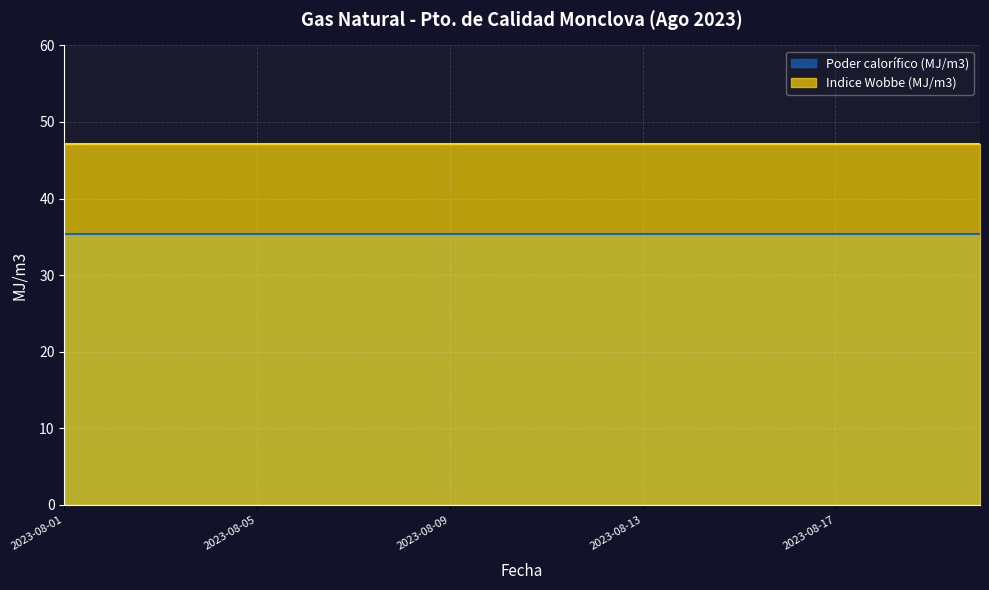

Reading left to right, transcribe all the data shown in this chart.

Poder calorífico (MJ/m3): 2023-08-01=35.4	2023-08-02=35.4	2023-08-03=35.4	2023-08-04=35.4	2023-08-05=35.4	2023-08-06=35.4	2023-08-07=35.4	2023-08-08=35.4	2023-08-09=35.4	2023-08-10=35.4	2023-08-11=35.4	2023-08-12=35.4	2023-08-13=35.4	2023-08-14=35.4	2023-08-15=35.4	2023-08-16=35.4	2023-08-17=35.4	2023-08-18=35.4	2023-08-19=35.4	2023-08-20=35.4
Indice Wobbe (MJ/m3): 2023-08-01=47.2	2023-08-02=47.2	2023-08-03=47.2	2023-08-04=47.2	2023-08-05=47.2	2023-08-06=47.2	2023-08-07=47.2	2023-08-08=47.2	2023-08-09=47.2	2023-08-10=47.2	2023-08-11=47.2	2023-08-12=47.2	2023-08-13=47.2	2023-08-14=47.2	2023-08-15=47.2	2023-08-16=47.2	2023-08-17=47.2	2023-08-18=47.2	2023-08-19=47.2	2023-08-20=47.2